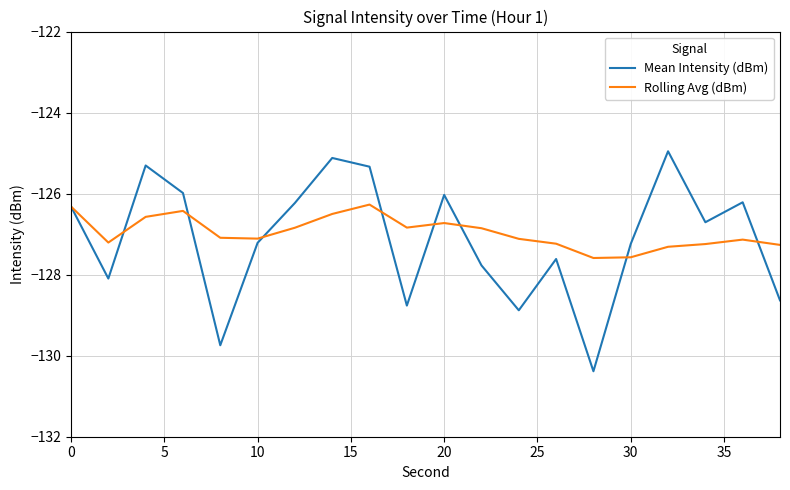

List the series in order of their peak value, highest first.

Mean Intensity (dBm), Rolling Avg (dBm)